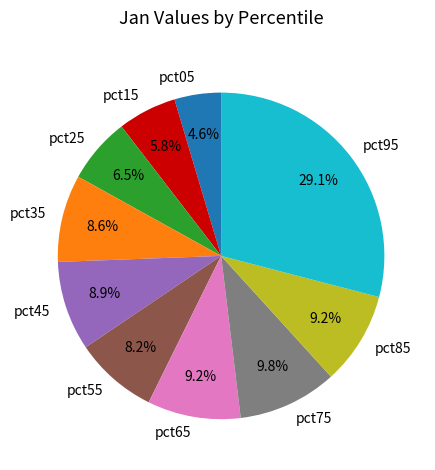

Combined, do pct15 and pct35 account for over 50%?

No